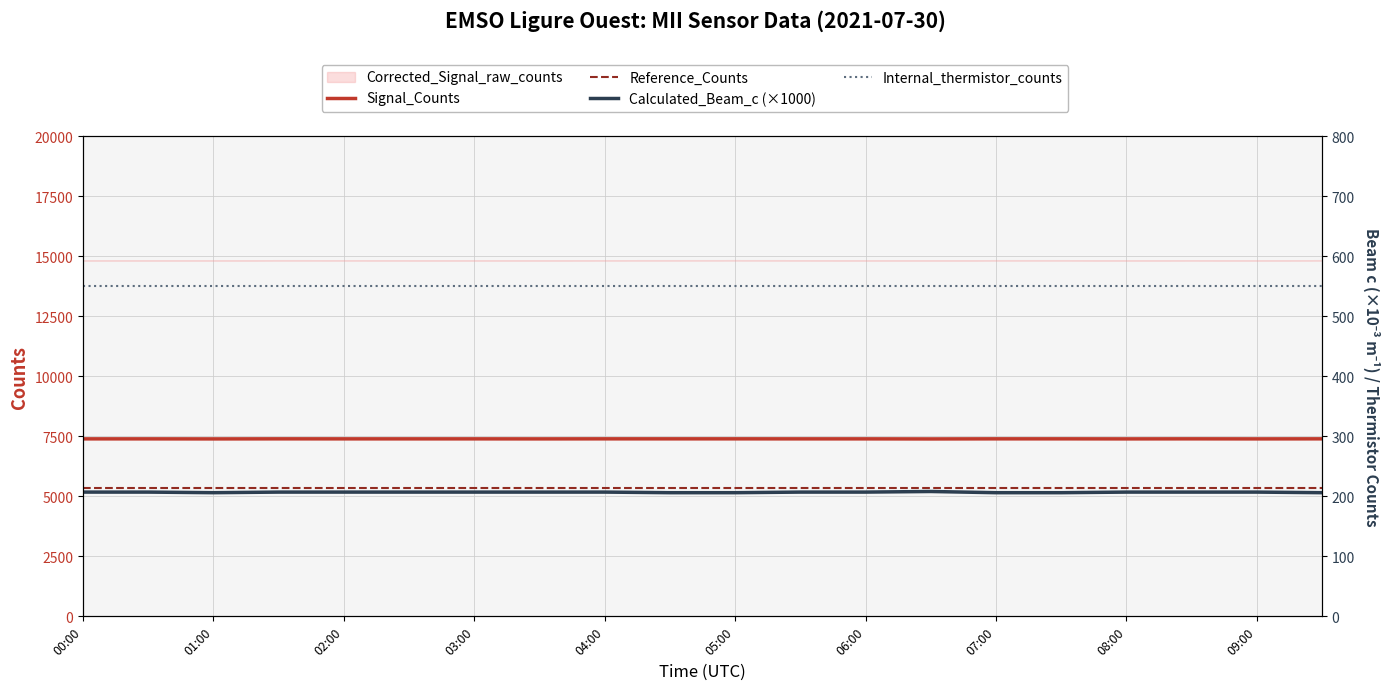

What is the sum of all Calculated_Beam_c (×1000) values?

4135